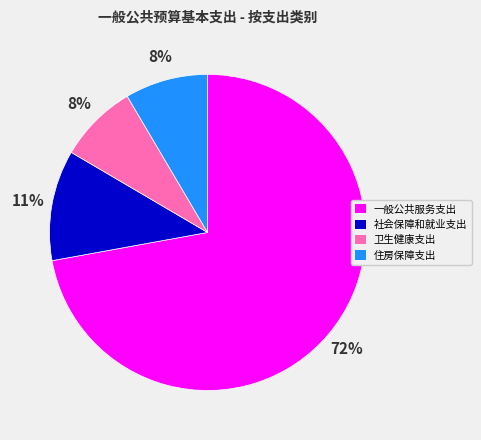

What is the majority slice?

一般公共服务支出